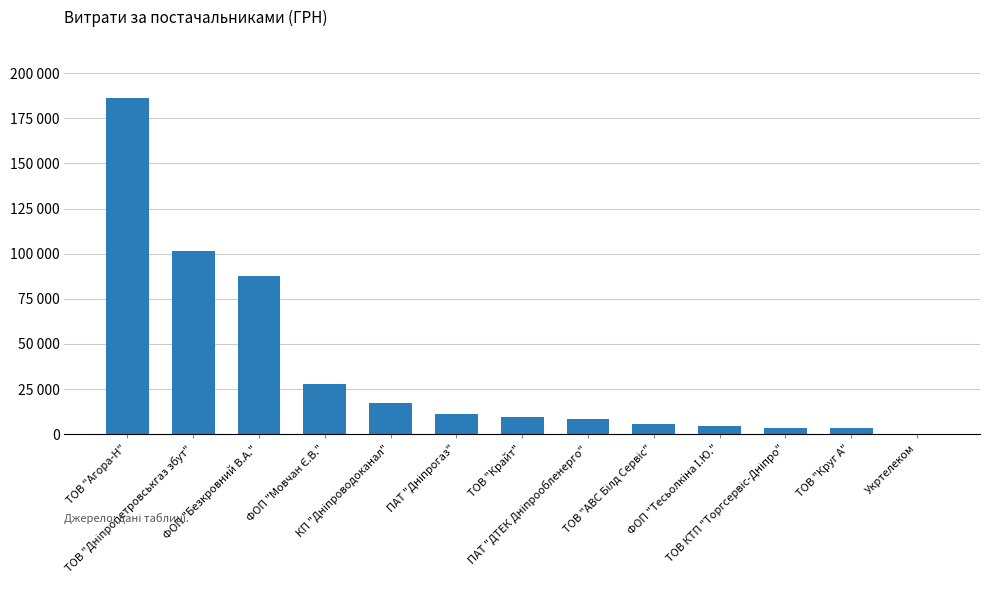

Are the bars horizontal?

No